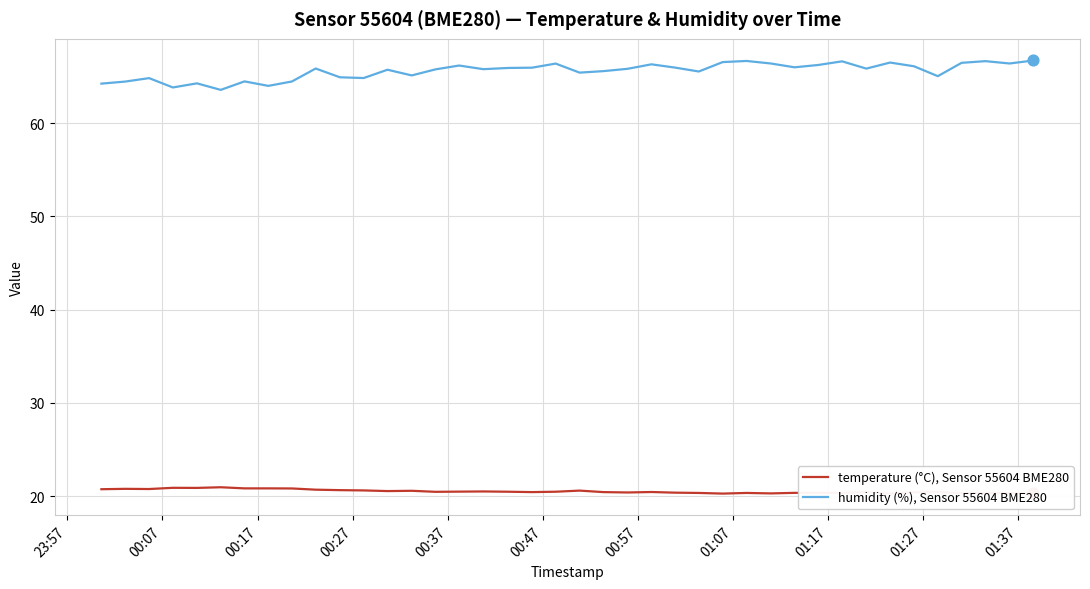

What is the maximum value for humidity (%), Sensor 55604 BME280?

66.7